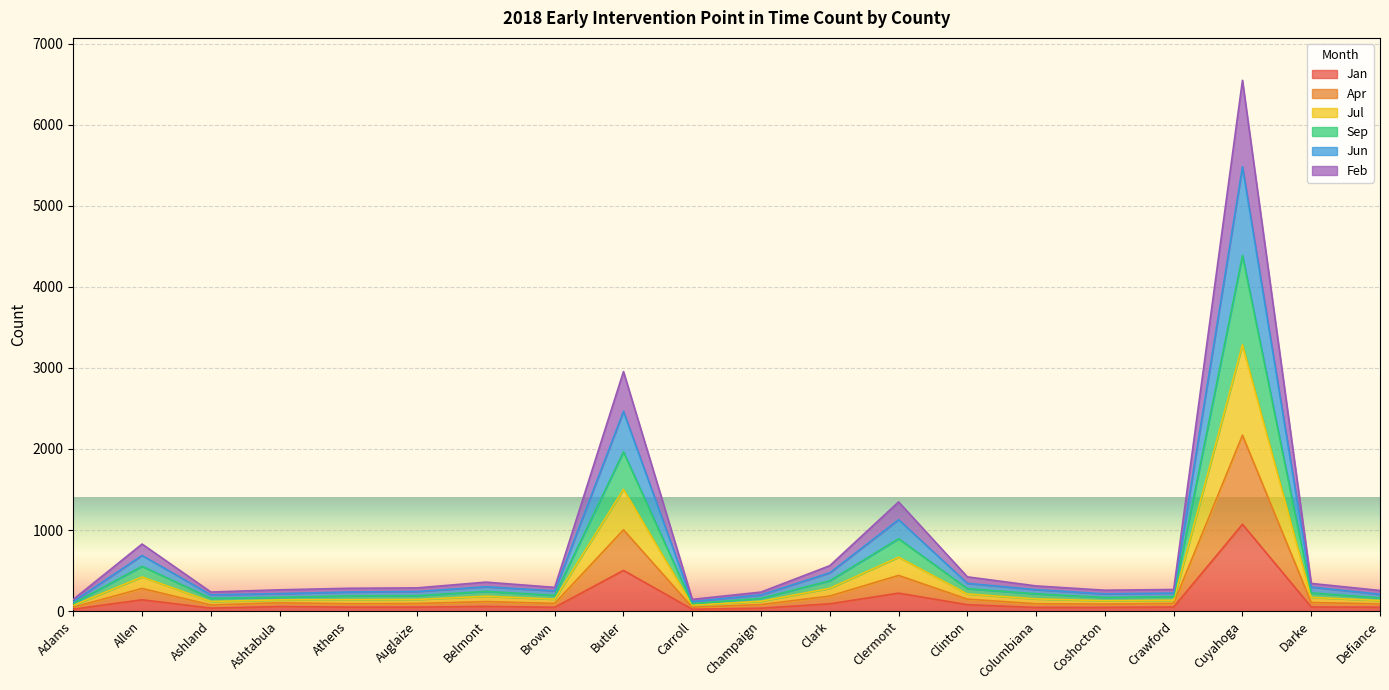

What is the value of the Feb point at the 3rd from the left?

75